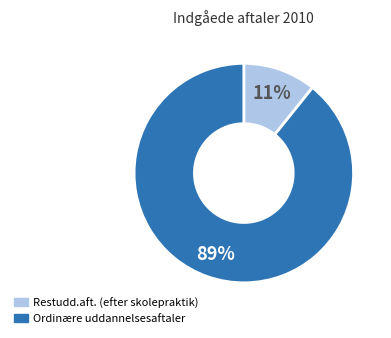

The Ordinære uddannelsesaftaler slice represents 75% of the pie. True or false?

False